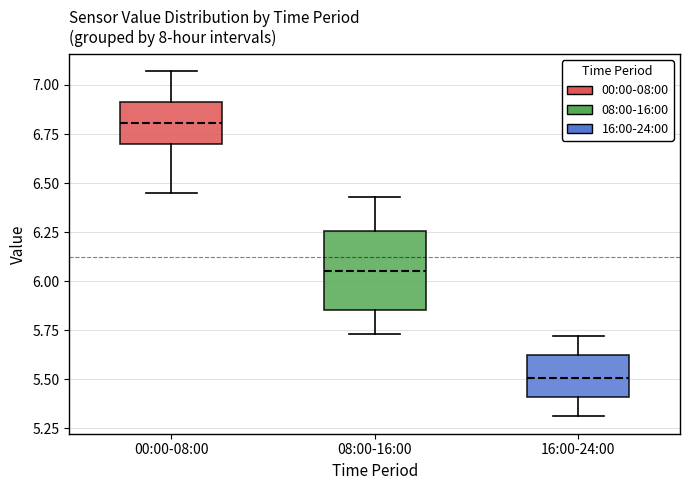

Which box has the highest median line?

00:00-08:00